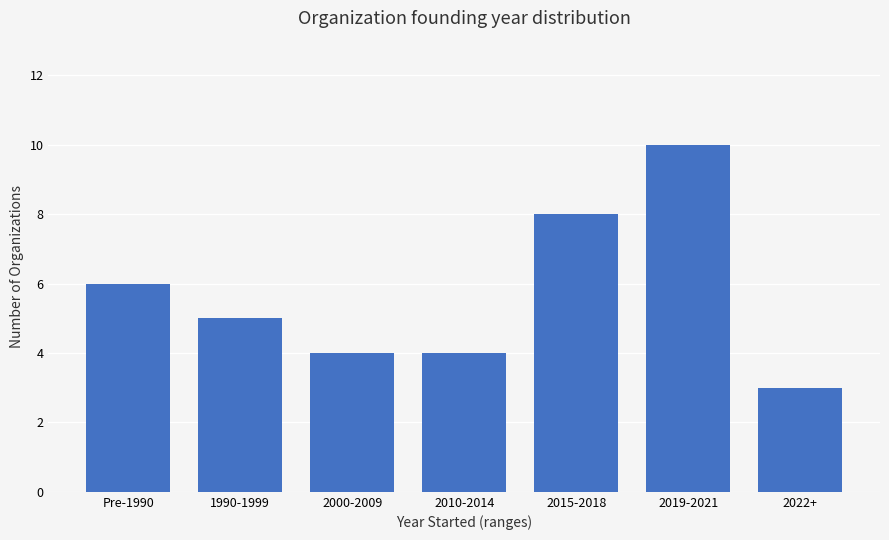

Between 2022+ and 2015-2018, which is larger?

2015-2018